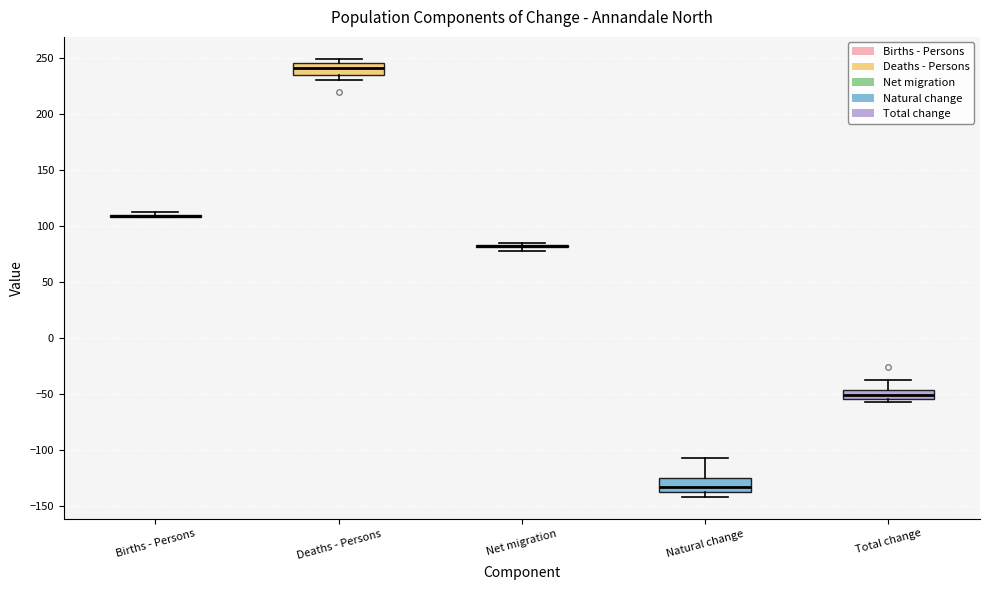

Reading left to right, transcribe this box plot: for each box, give where its median line is, the range the box spans, and where its two whiskers end, as read against the y-axis. The values are not printed on the chart, so give them approximately, as read against the axis.

Births - Persons: box collapsed to a line at 110, whiskers 110 to 115
Deaths - Persons: median 240, box 235 to 245, whiskers 230 to 250
Net migration: box collapsed to a line at 80, whiskers 80 to 85
Natural change: median -130, box -140 to -125, whiskers -140 (just below the box's lower edge) to -105
Total change: median -50, box -55 to -45, whiskers -55 (just below the box's lower edge) to -35